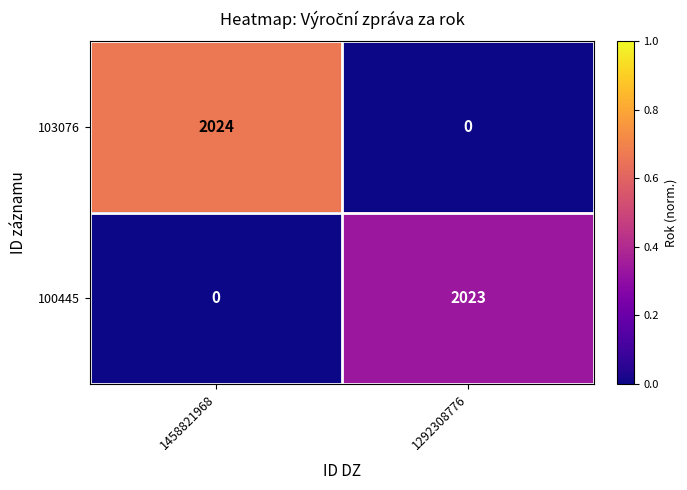

At which label is 100445 closest to 1011?

1458821968